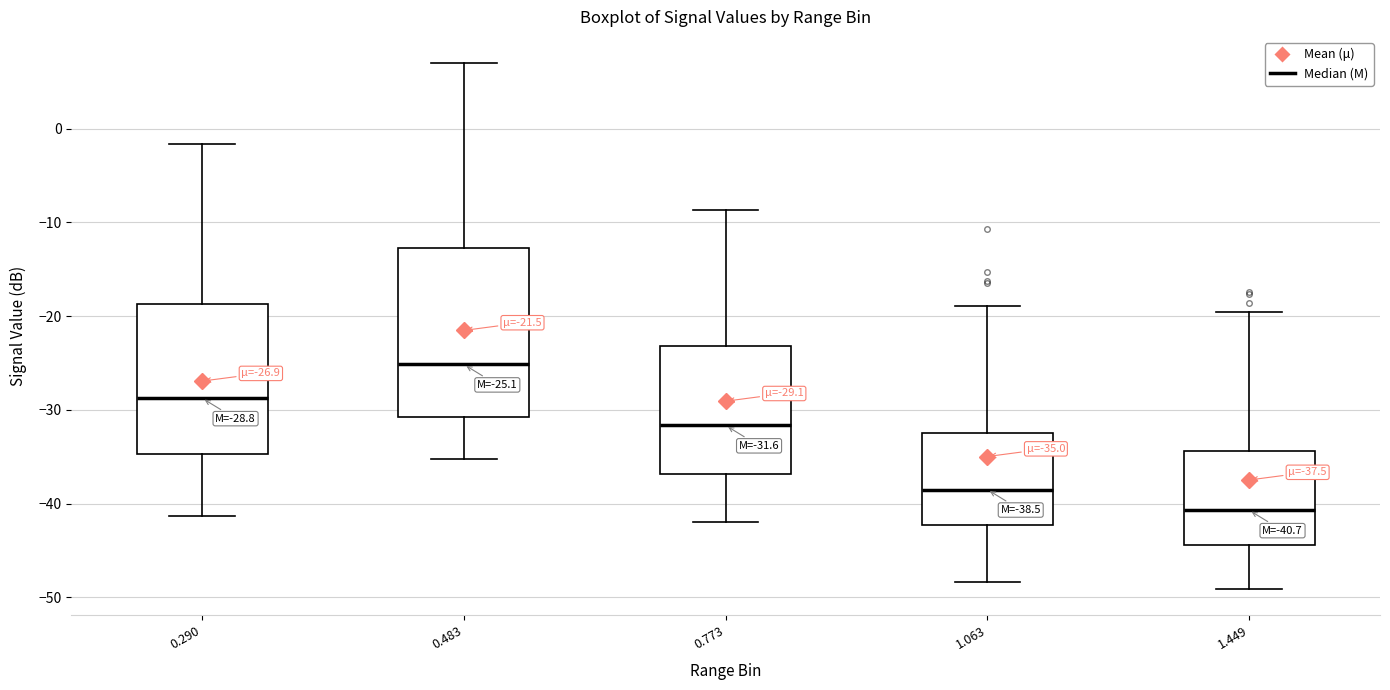

Comparing the boxes themselves (not the whiskers), which one is the tallest?

0.483